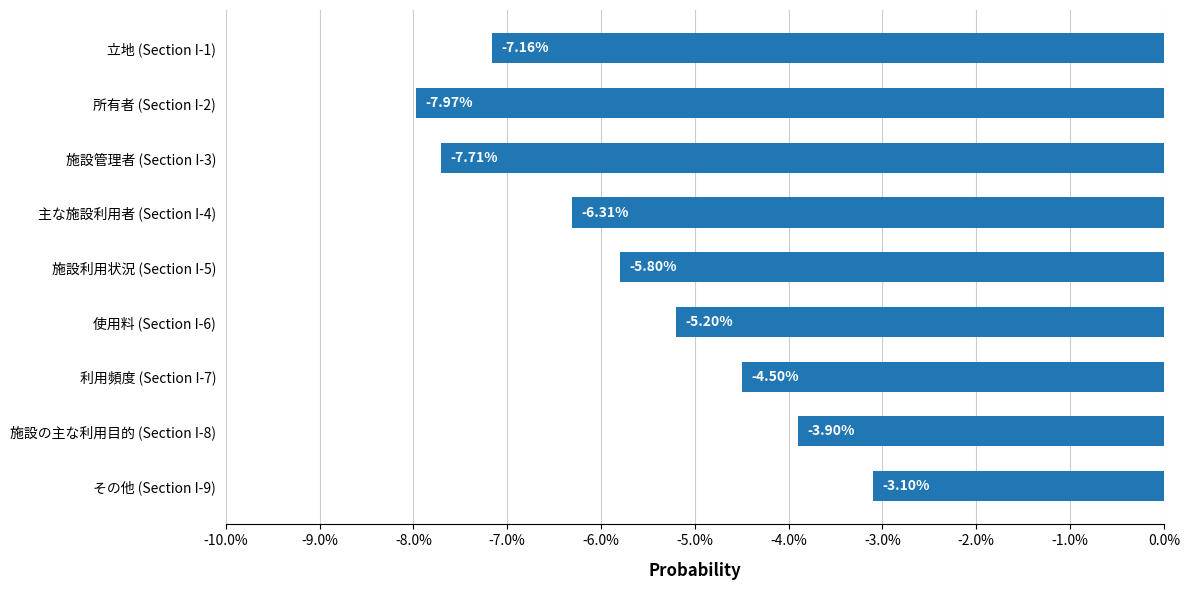

What is the change in value from 主な施設利用者 (Section I-4) to 施設の主な利用目的 (Section I-8)?

+2.4